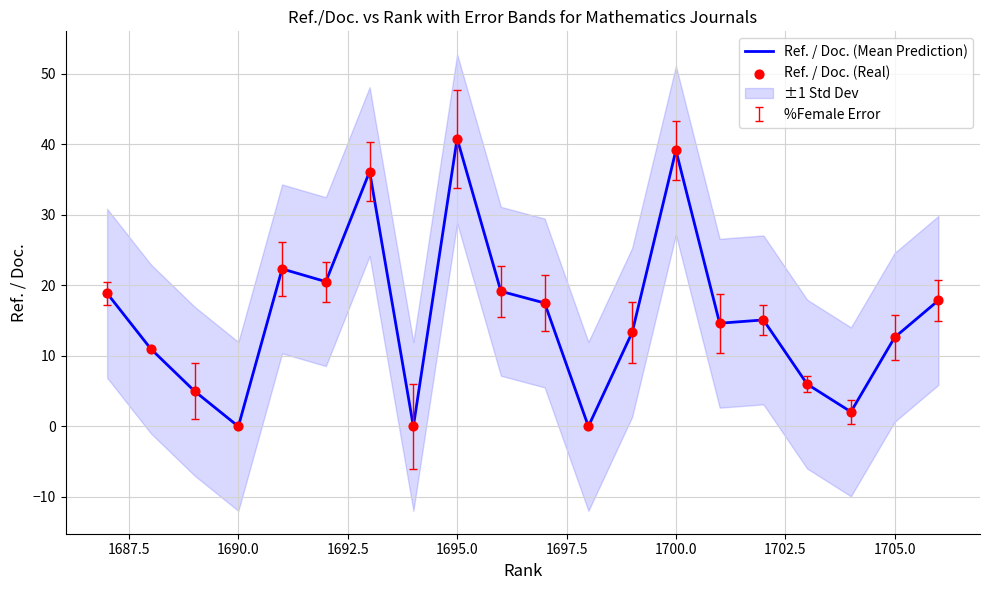

The value of Ref. / Doc. (Mean Prediction) at 1705.0 is 19.3. True or false?

False